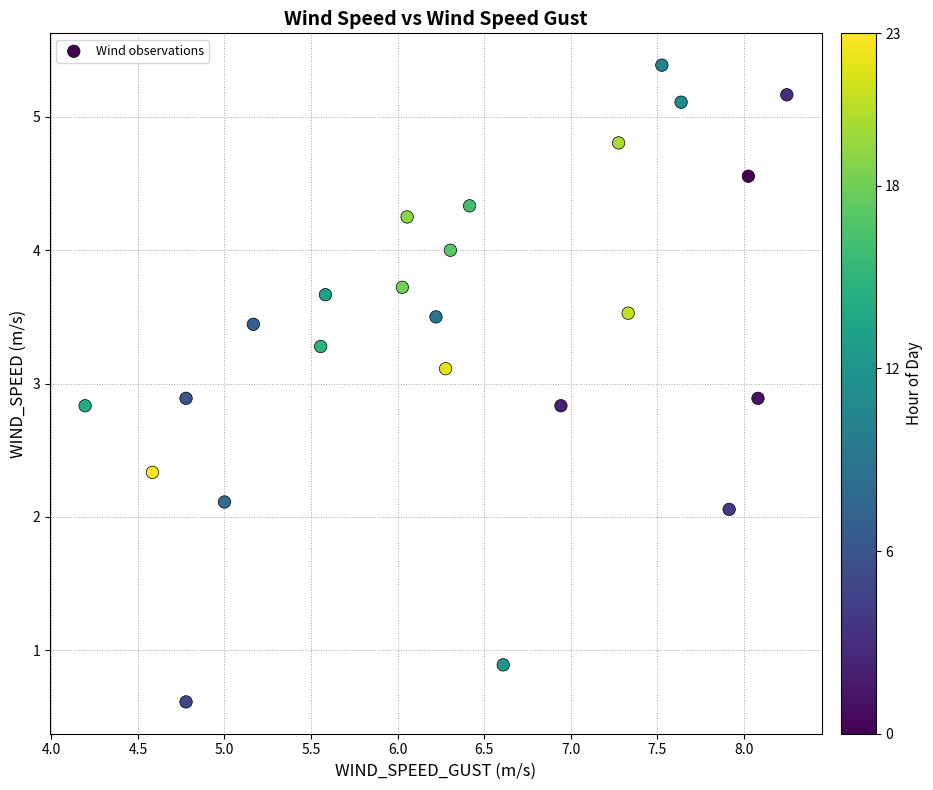

What is the range of X values (max minus min)?

4.1